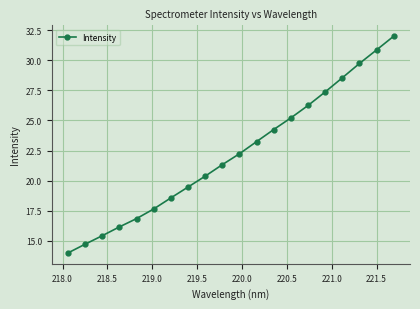

What is the value of the 16th point from the left?

27.4